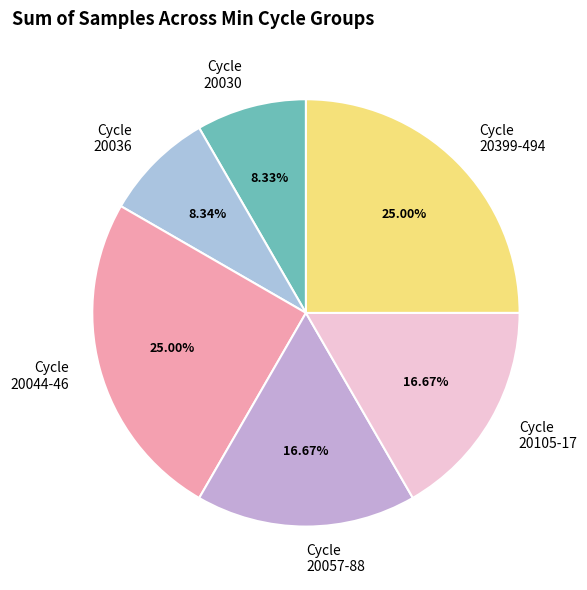

Which has a higher value, Cycle 20044-46 or Cycle 20030?

Cycle 20044-46